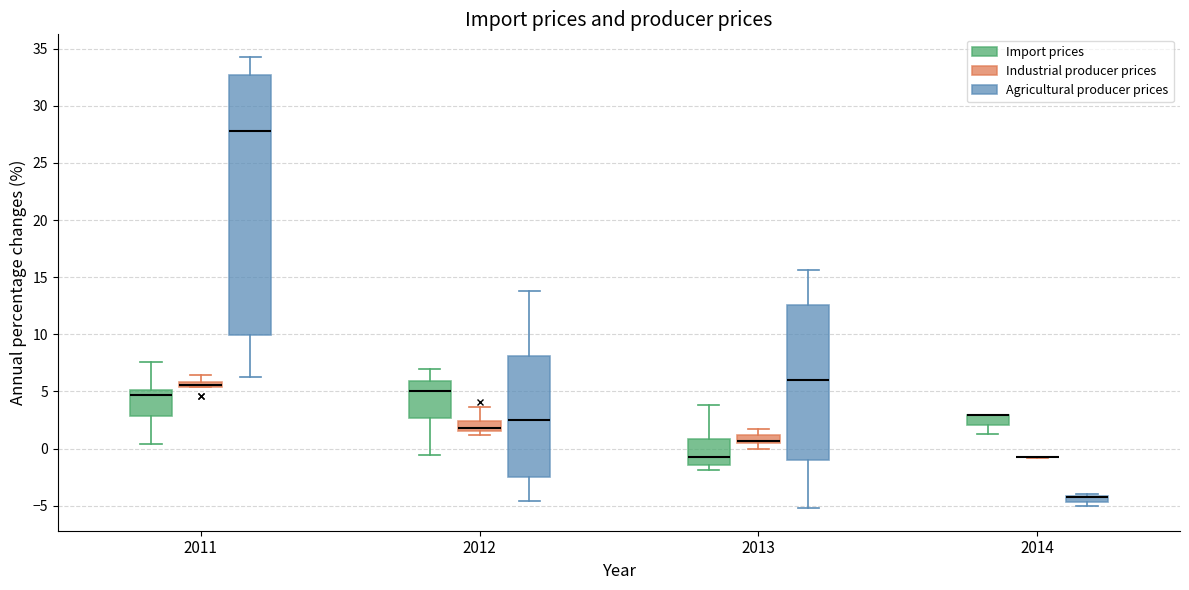

Which box is the tallest, from its lower edge to its upper edge?

2011 (Agricultural producer prices)